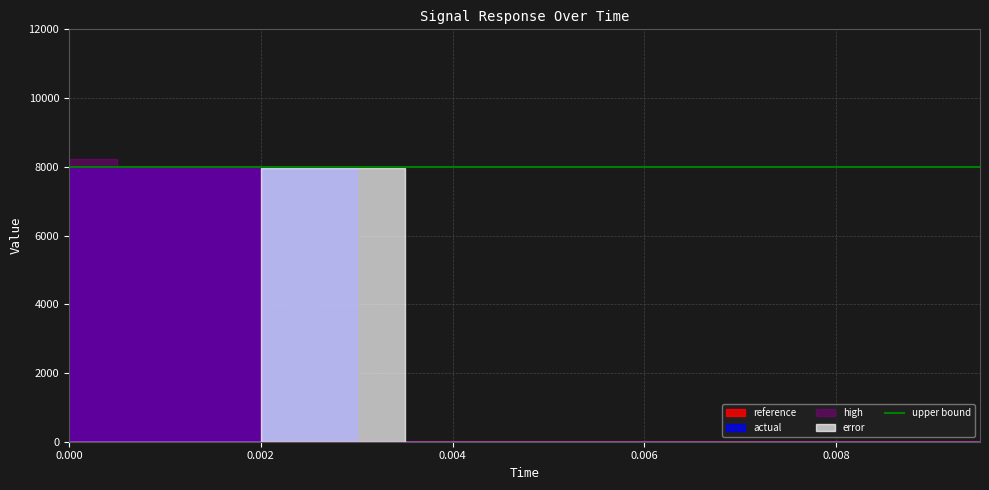

Does the chart display data point markers on the line(s)?

No